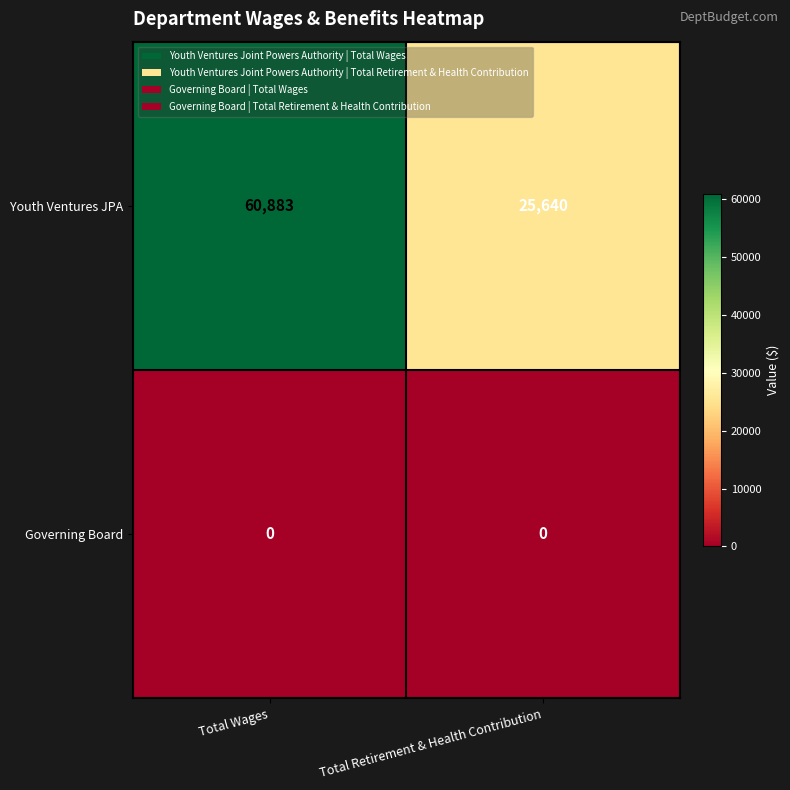

Reading left to right, what are all the values shown in this chart?

Youth Ventures JPA: 60883	25640
Governing Board: 0	0